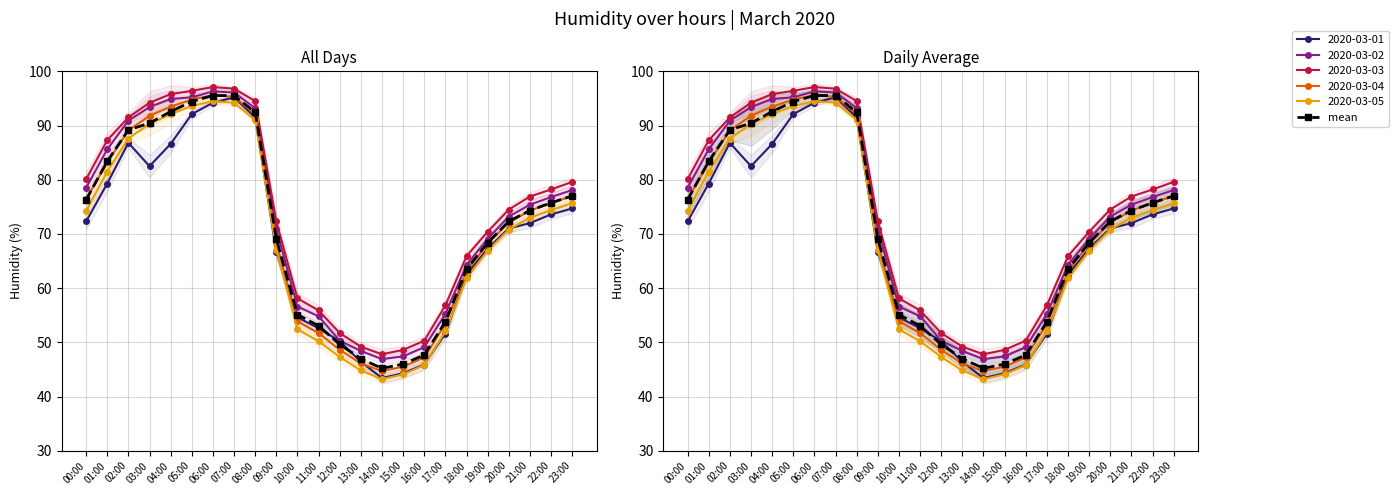

How many interior local valleys (lower than both neighbors) does the data have?

1